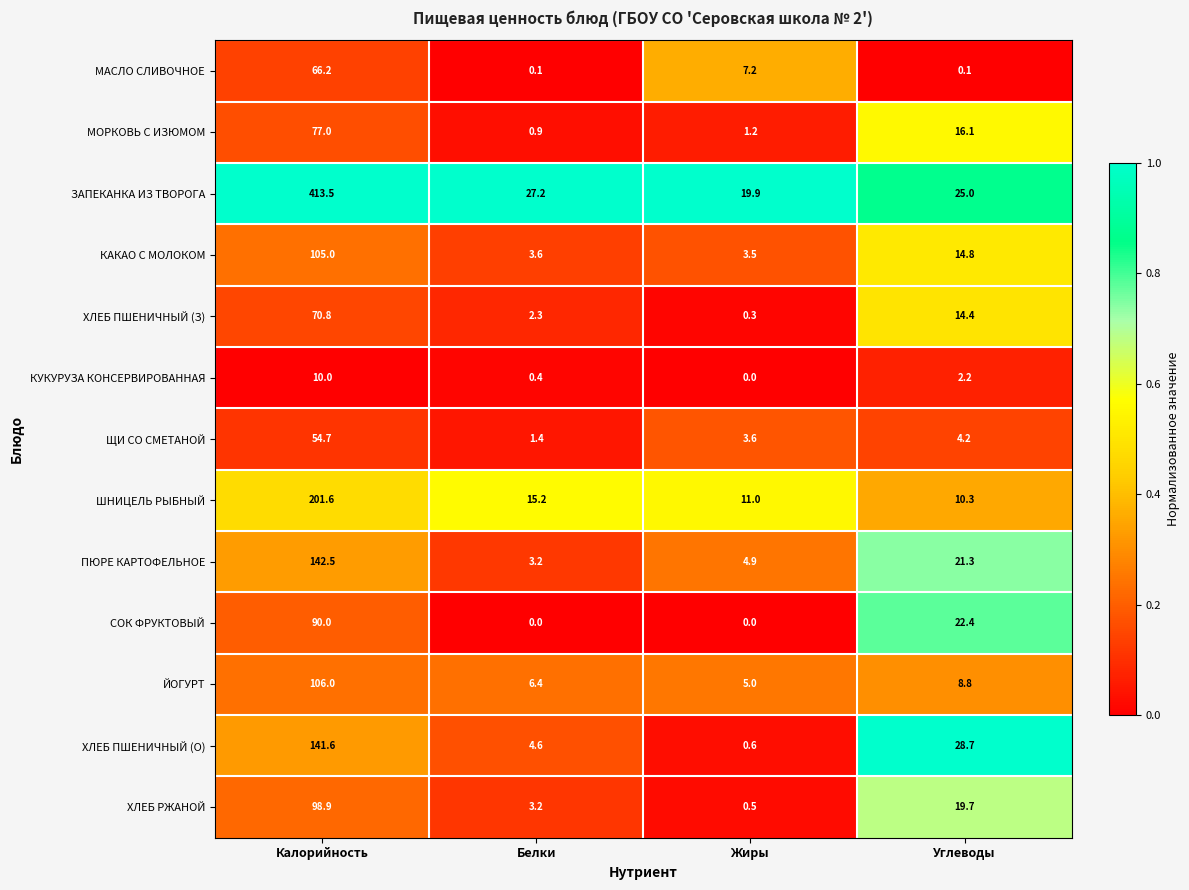

Which series has the largest total across all categories?

ЗАПЕКАНКА ИЗ ТВОРОГА